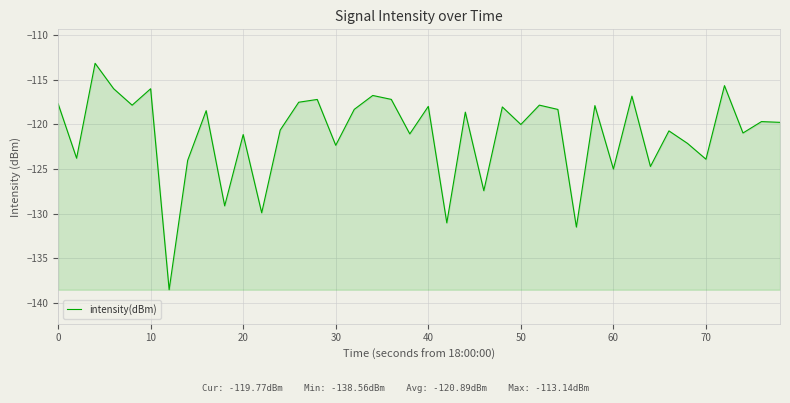

What is the greatest value displayed?

-113.1